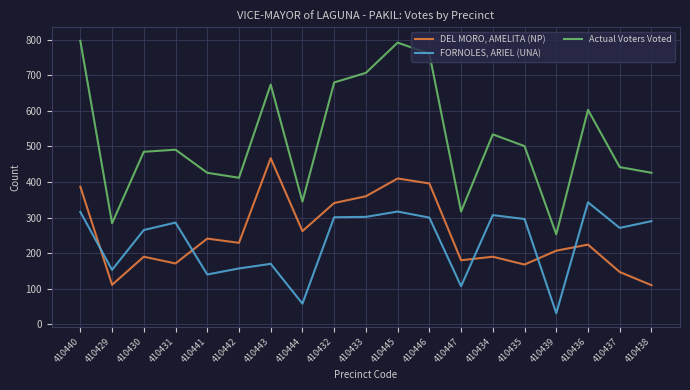

The value of DEL MORO, AMELITA (NP) at 410434 is 190. True or false?

True